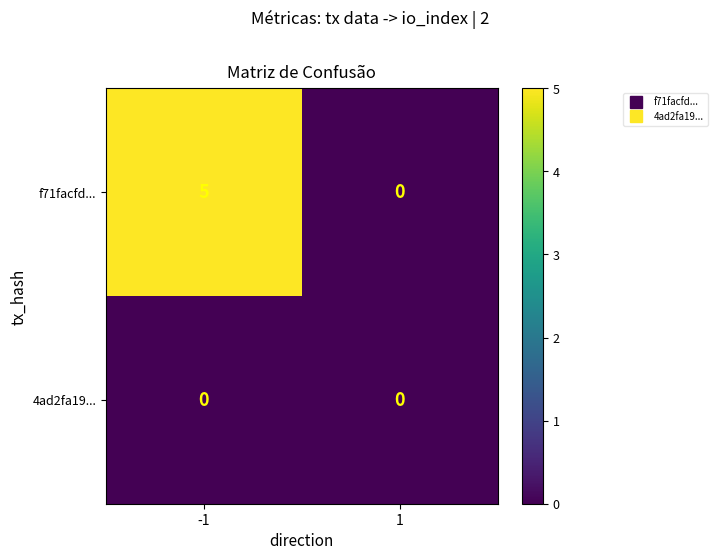

At which category is the sum across all series the highest?

-1